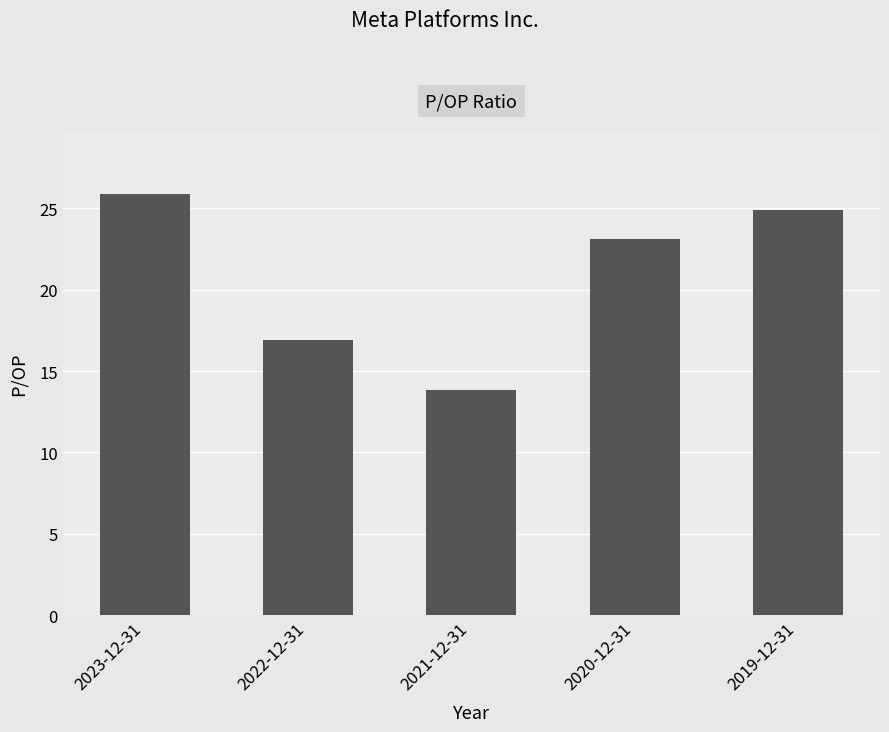

Reading right to left, extract all data points from this chart.

2019-12-31=24.9	2020-12-31=23.1	2021-12-31=13.8	2022-12-31=16.9	2023-12-31=25.9